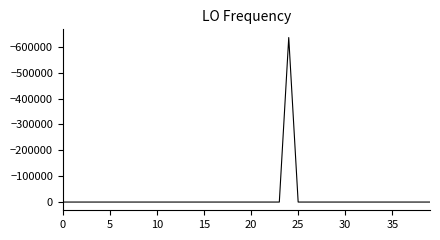

What is the difference between the maximum and minimum values?

635711.9